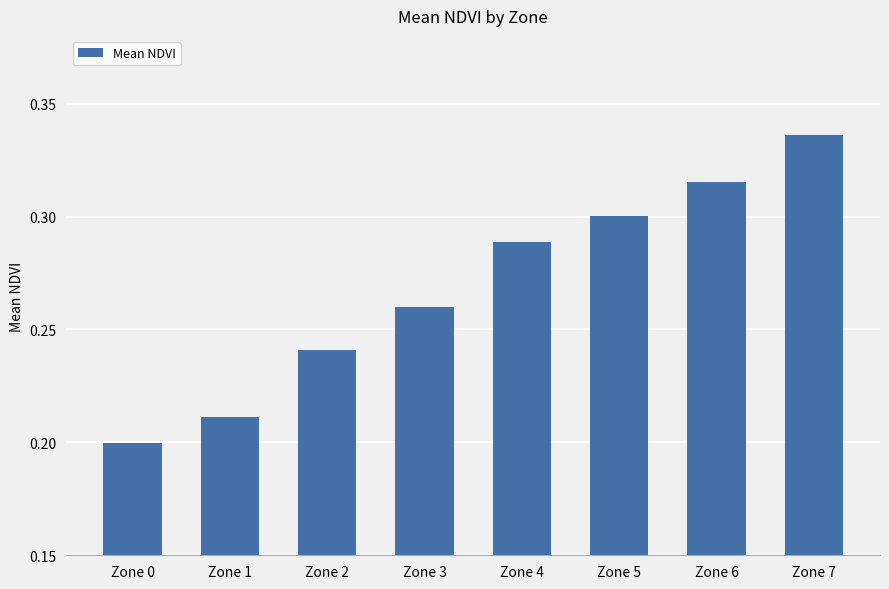

Count the values in the range 0 to 1.

8